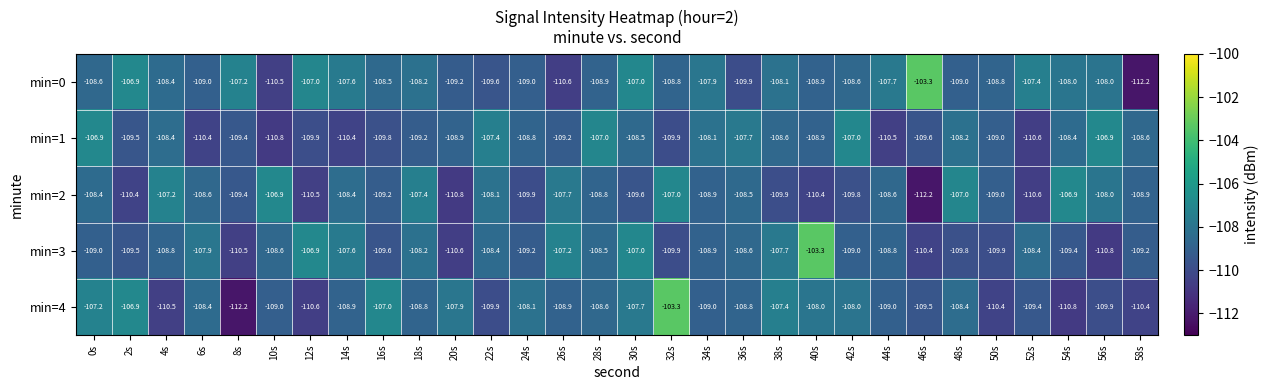

The value of min=2 at 40s is -166.6. True or false?

False